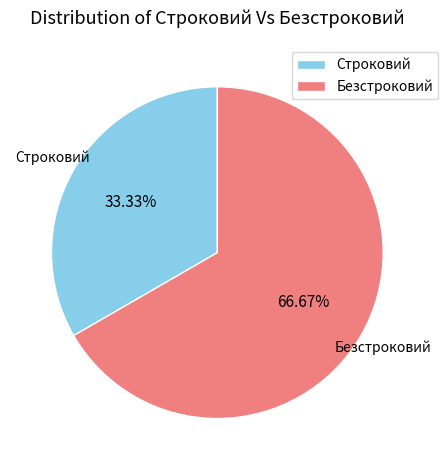

What is the largest slice in the pie chart?

Безстроковий